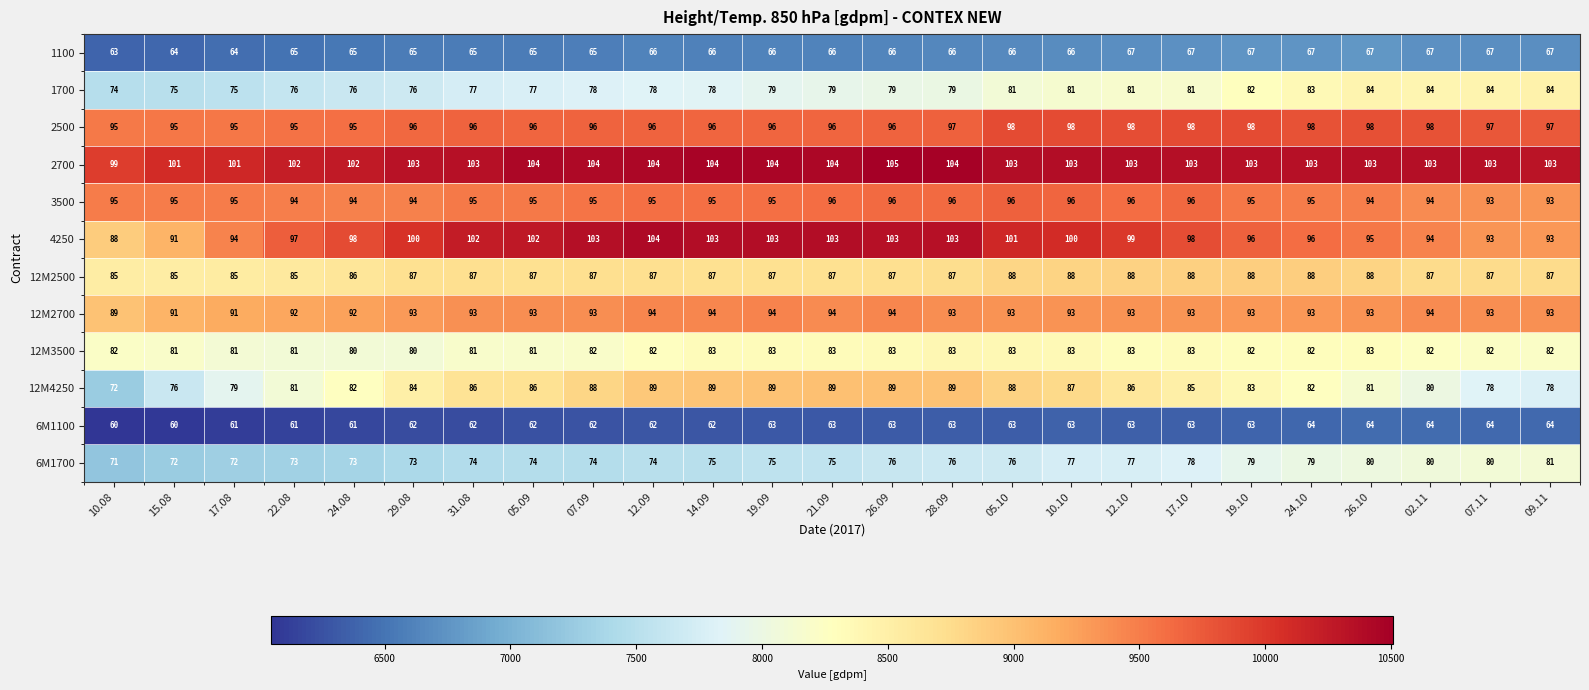

What is the spread (max minus min) of values at 07.09?

42